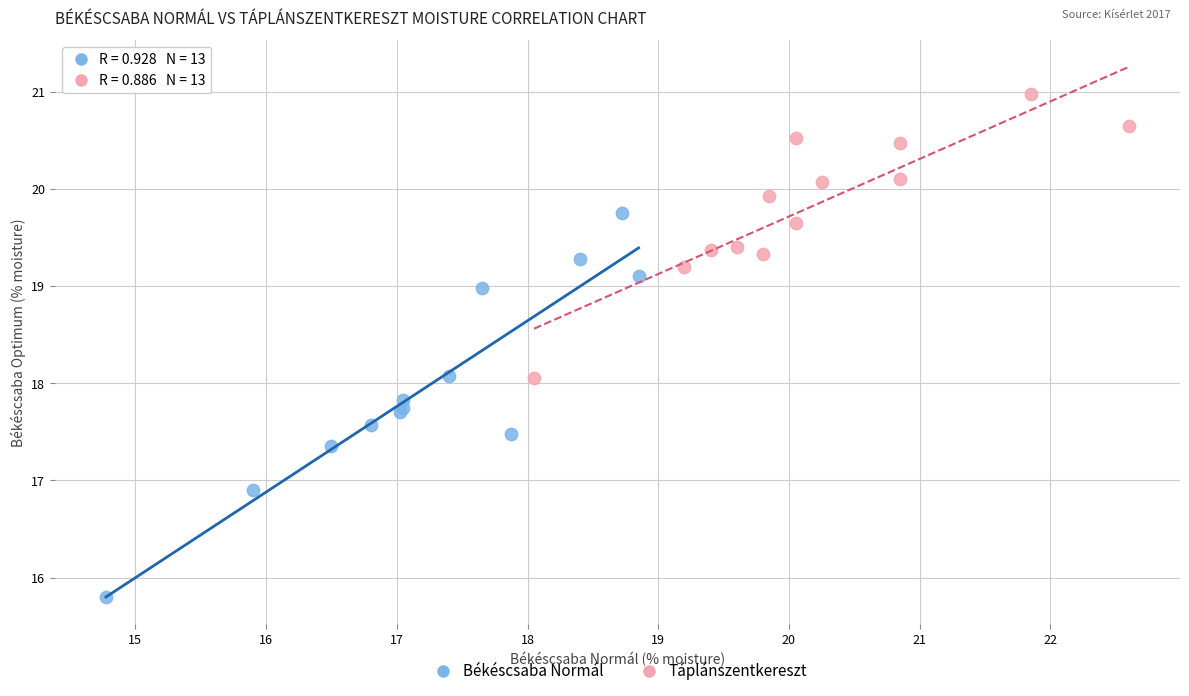

What are all the series names shown in the legend?

Békéscsaba Normál, Táplánszentkereszt